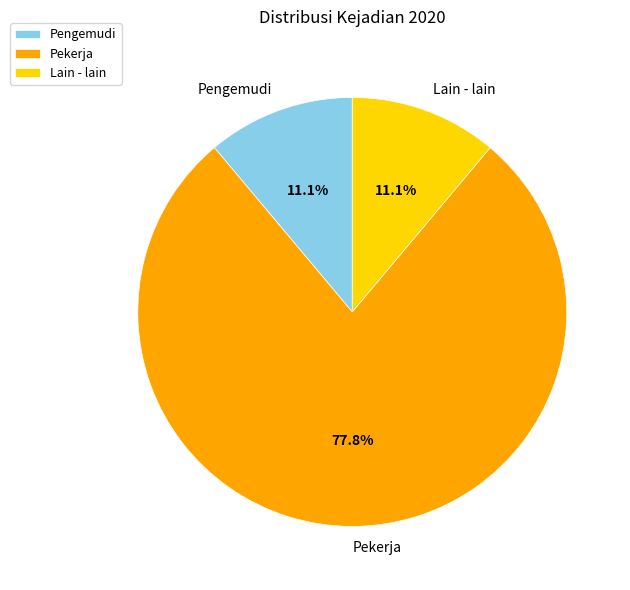

Between Pekerja and Pengemudi, which is larger?

Pekerja